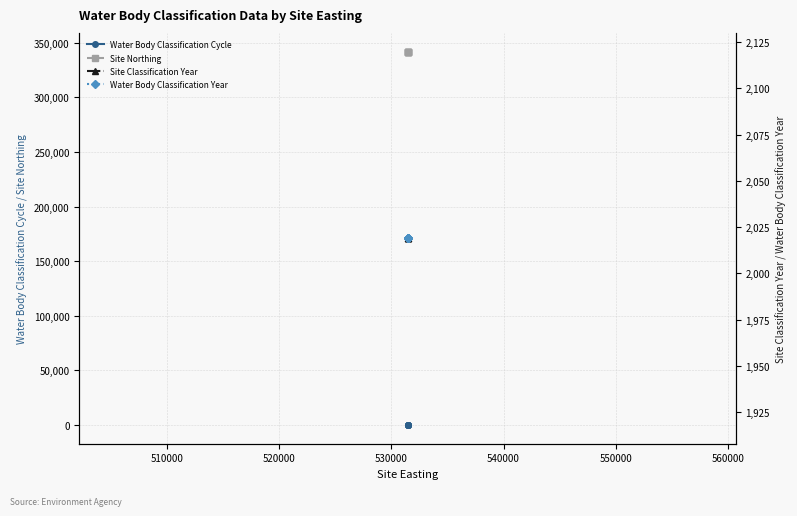

What is the value of the Site Northing point at the 6th from the left?

341817